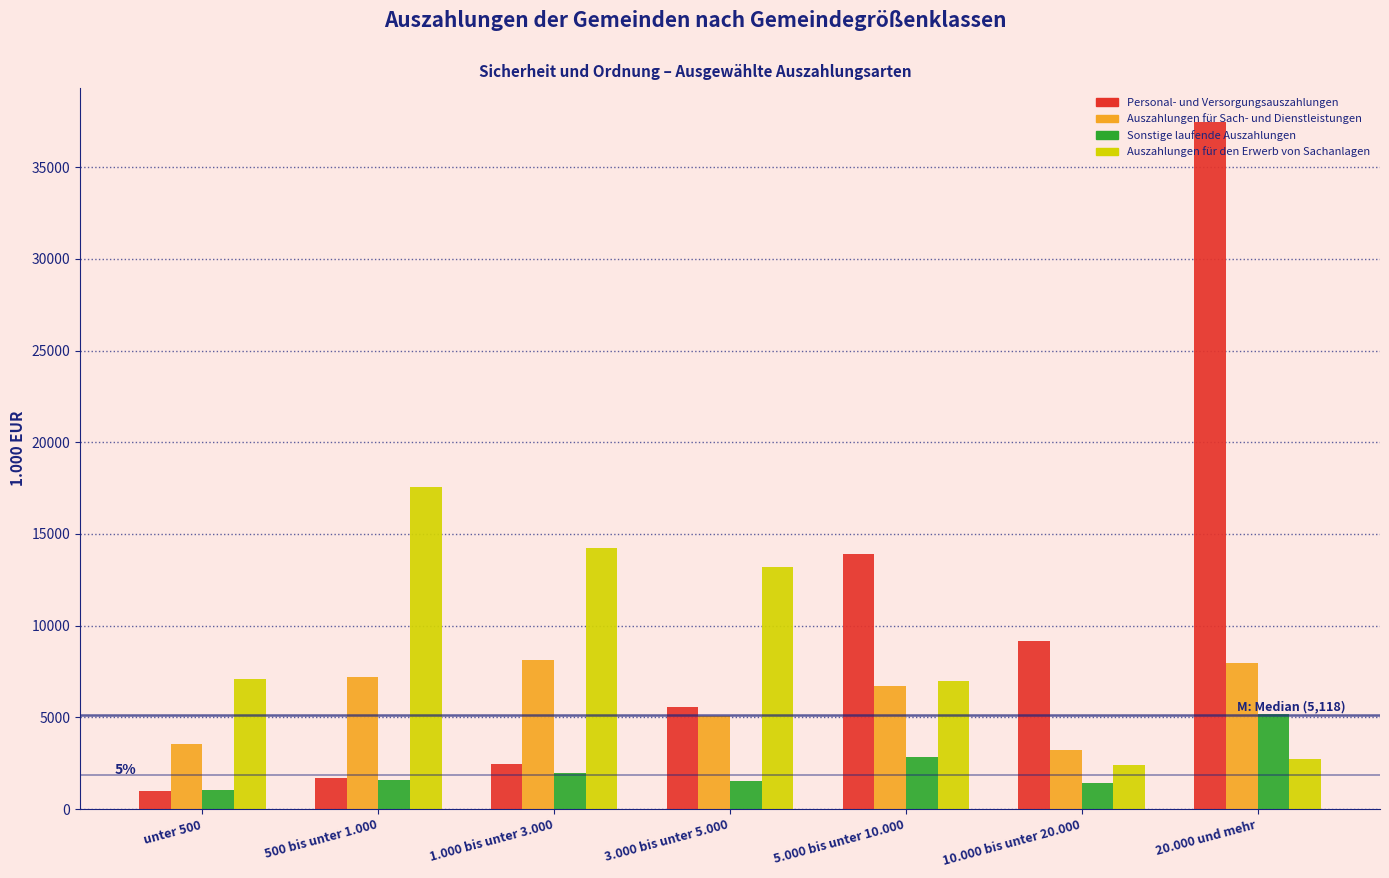

At which label does Auszahlungen für den Erwerb von Sachanlagen reach its peak?

500 bis unter 1.000